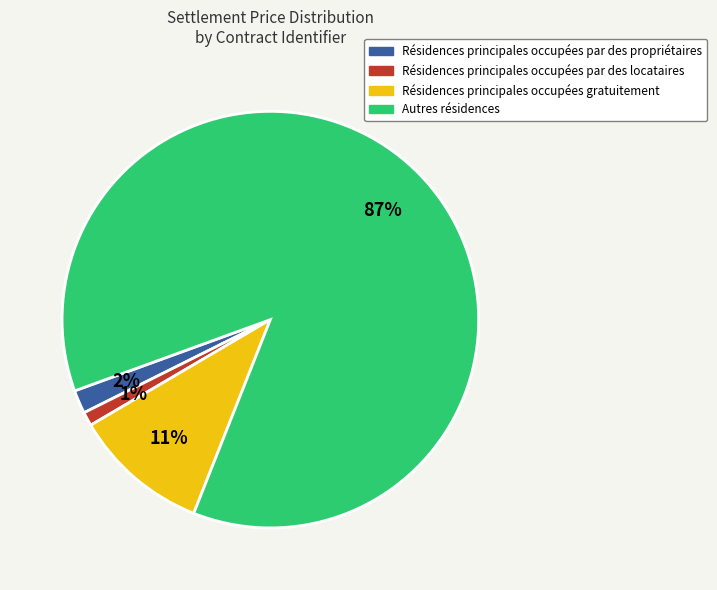

Does any single category account for the majority?

Yes